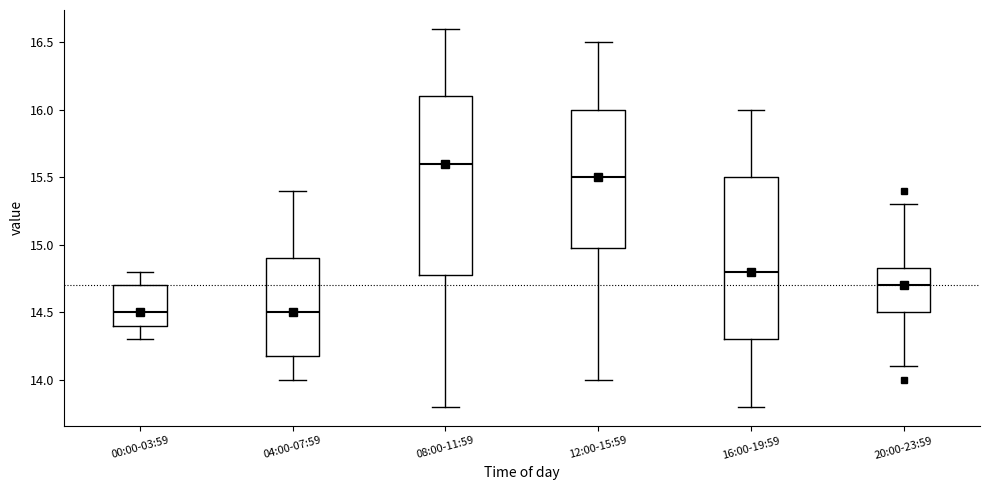

Reading left to right, transcribe this box plot: for each box, give where its median line is, the range the box spans, and where its two whiskers end, as read against the y-axis. The values are not printed on the chart, so give them approximately, as read against the axis.

00:00-03:59: median 14.50, box 14.40 to 14.70, whiskers 14.30 to 14.80
04:00-07:59: median 14.50, box 14.20 to 14.90, whiskers 14.00 to 15.40
08:00-11:59: median 15.60, box 14.80 to 16.10, whiskers 13.80 to 16.60
12:00-15:59: median 15.50, box 15.00 to 16.00, whiskers 14.00 to 16.50
16:00-19:59: median 14.80, box 14.30 to 15.50, whiskers 13.80 to 16.00
20:00-23:59: median 14.70, box 14.50 to 14.85, whiskers 14.10 to 15.30